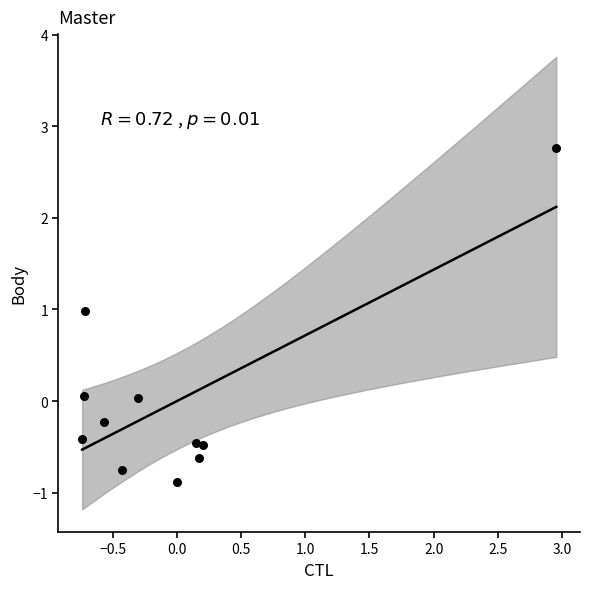

What is the range of X values (max minus min)?

3.7